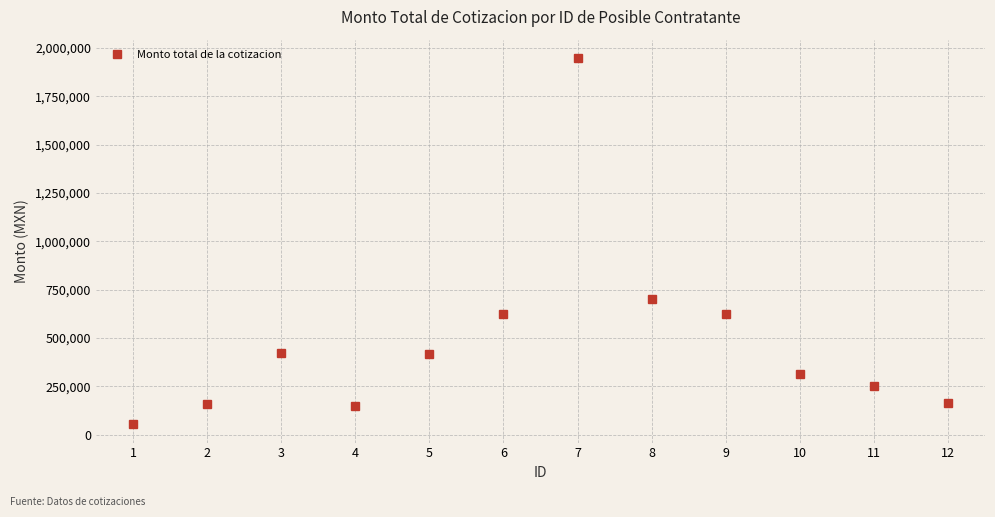

What is the value of the 2nd point from the left?

160080.0